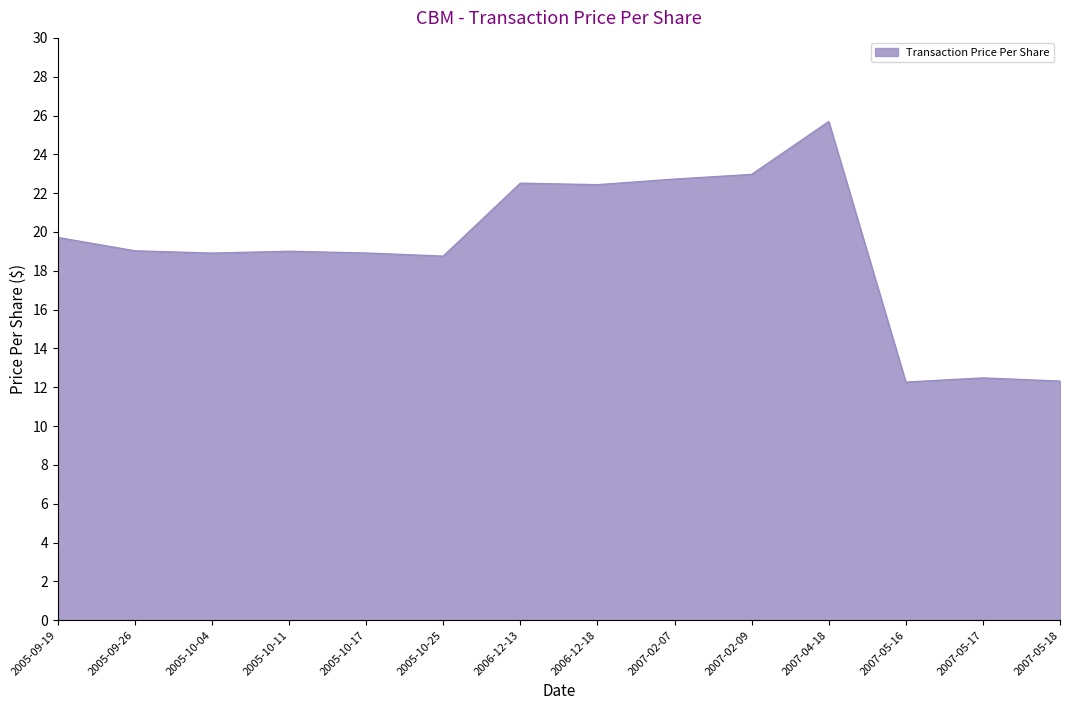

What position from the right is 2007-05-18?

1